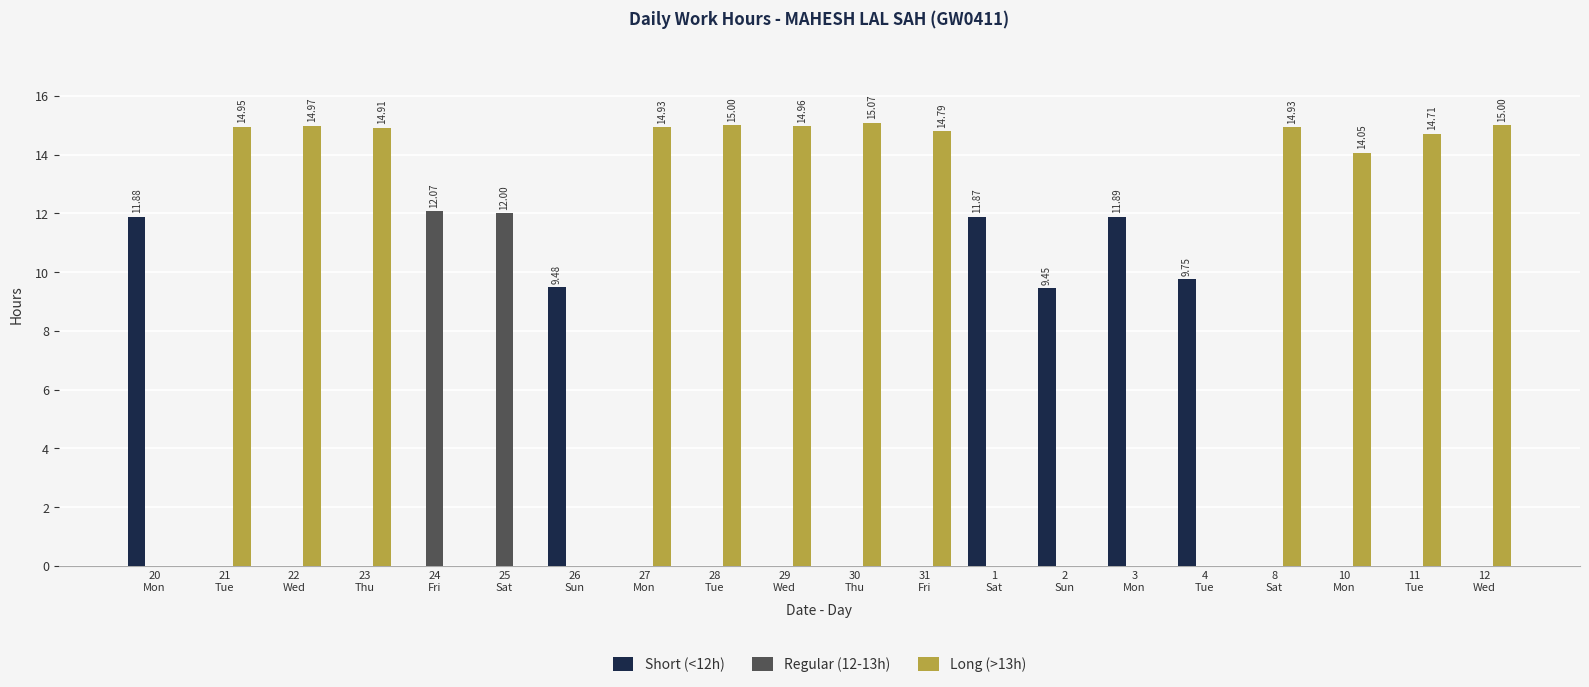

The value of Long (>13h) at 12
Wed is 3.8. True or false?

False